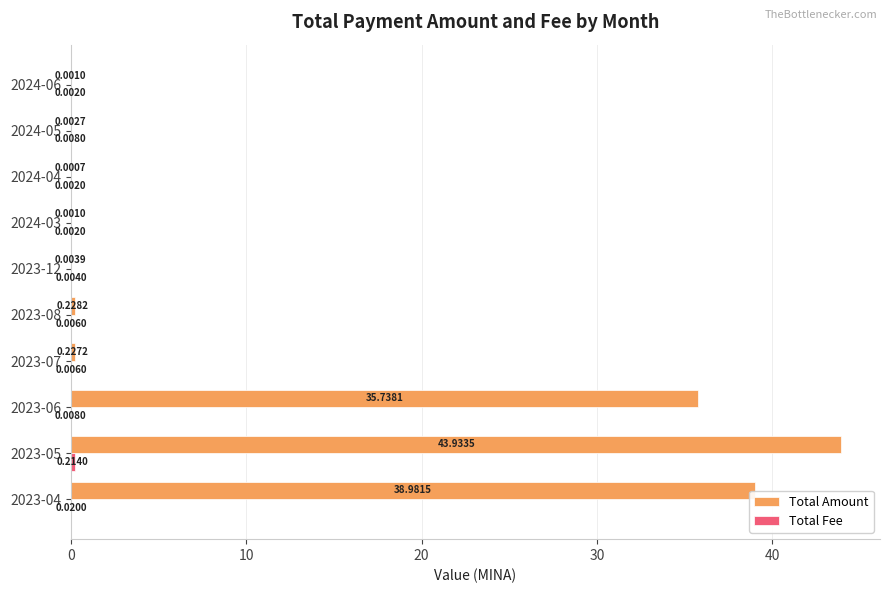

Which series changed the most between 2023-08 and 2024-05?

Total Amount